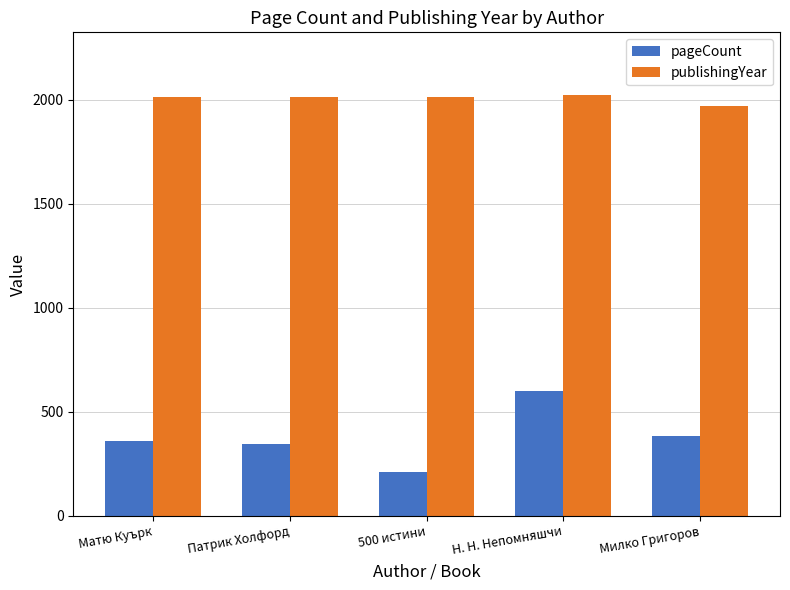

Rank the series by their average value, from highest to lowest.

publishingYear, pageCount